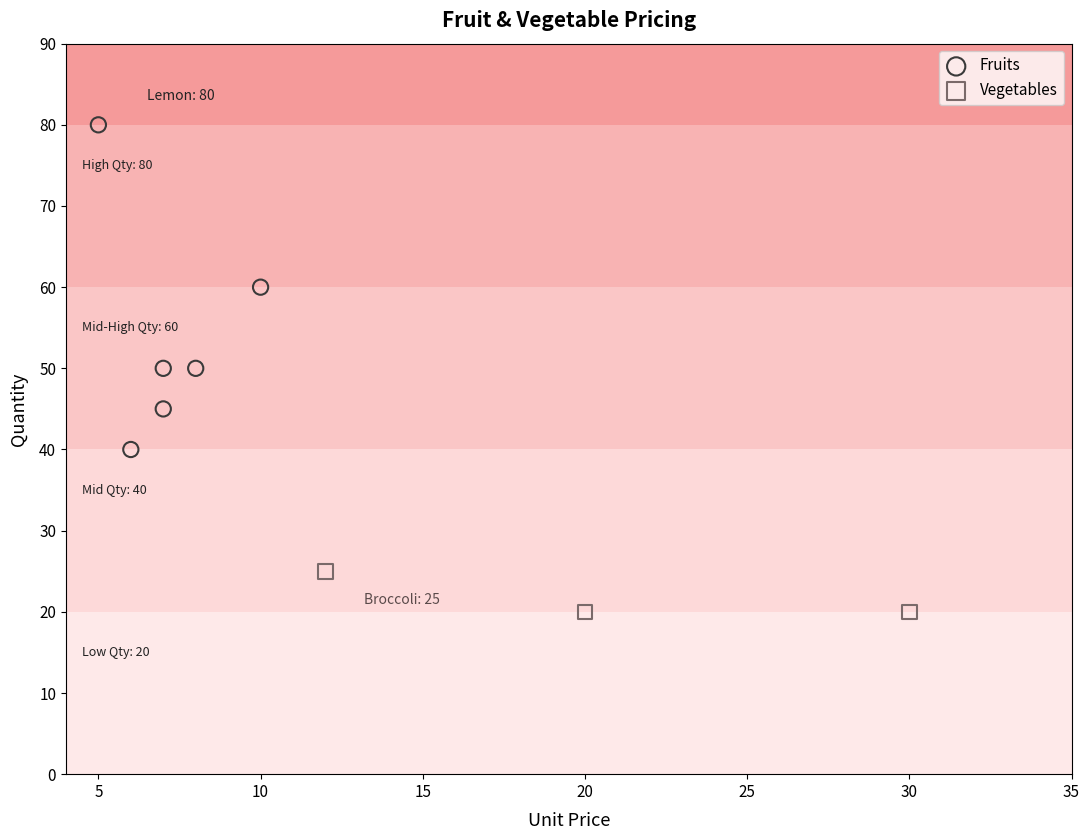

Which series reaches the maximum Y coordinate?

Fruits